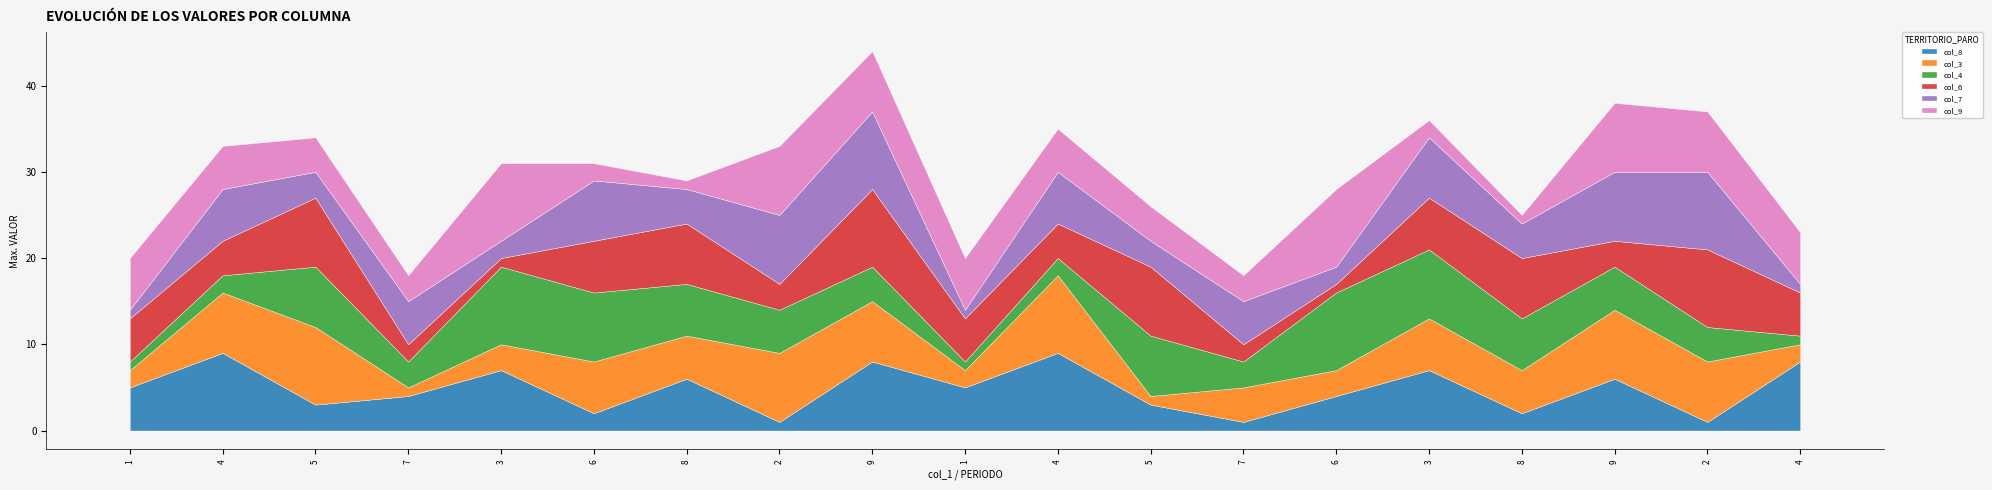

Reading left to right, what are all the values shown in this chart?

col_8: 5	9	3	4	7	2	6	1	8	5	9	3	1	4	7	2	6	1	8
col_3: 2	7	9	1	3	6	5	8	7	2	9	1	4	3	6	5	8	7	2
col_4: 1	2	7	3	9	8	6	5	4	1	2	7	3	9	8	6	5	4	1
col_6: 5	4	8	2	1	6	7	3	9	5	4	8	2	1	6	7	3	9	5
col_7: 1	6	3	5	2	7	4	8	9	1	6	3	5	2	7	4	8	9	1
col_9: 6	5	4	3	9	2	1	8	7	6	5	4	3	9	2	1	8	7	6